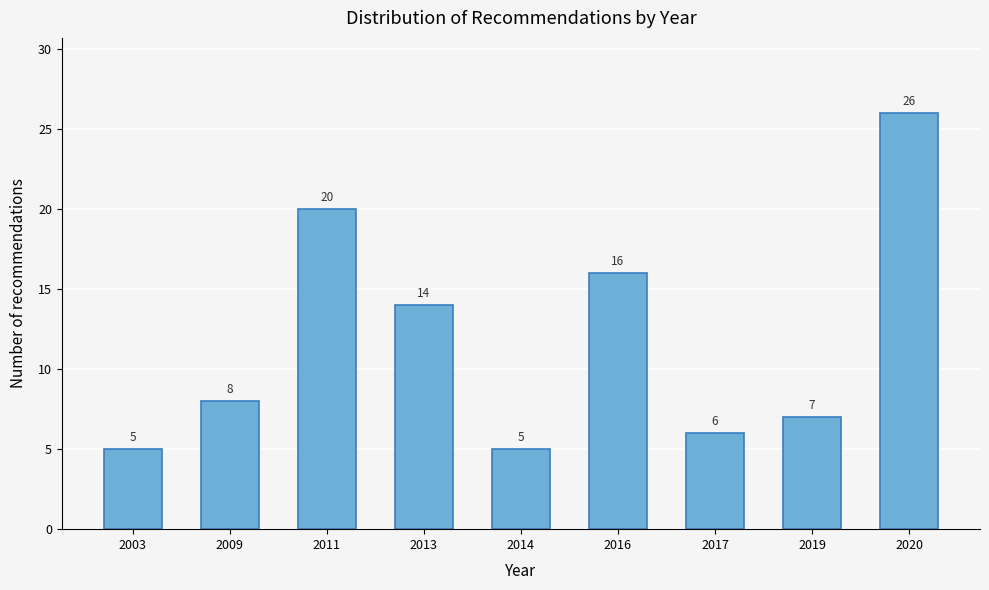

Reading left to right, list all the values displayed in this chart.

5	8	20	14	5	16	6	7	26